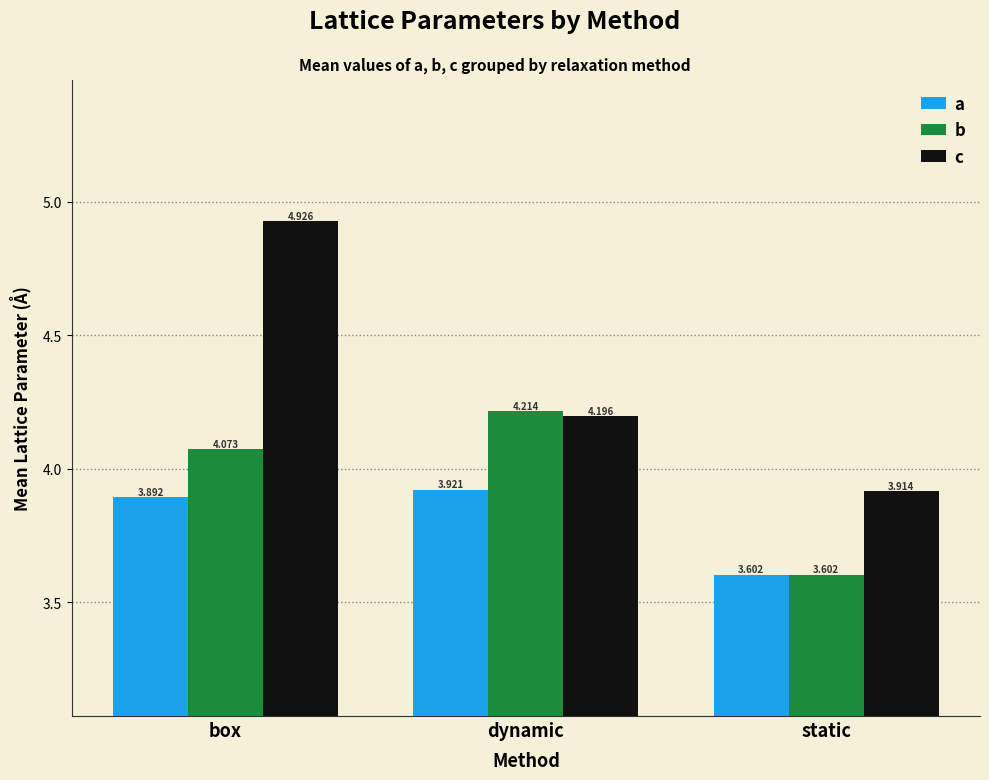

Which label corresponds to the largest value in the chart?

box